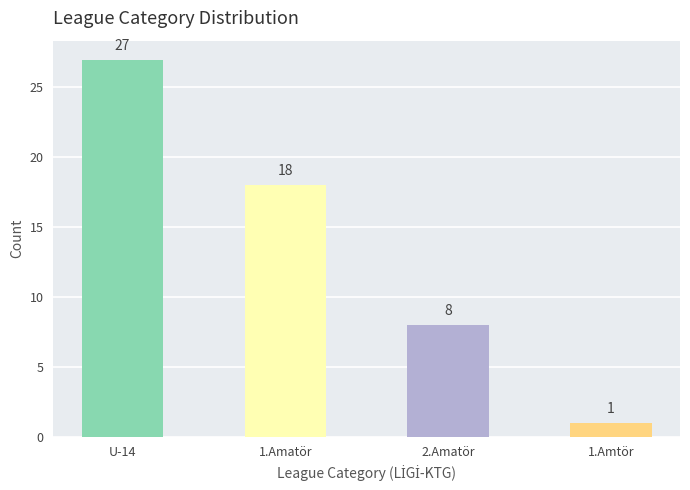

List the labels in order of value, smallest first.

1.Amtör, 2.Amatör, 1.Amatör, U-14